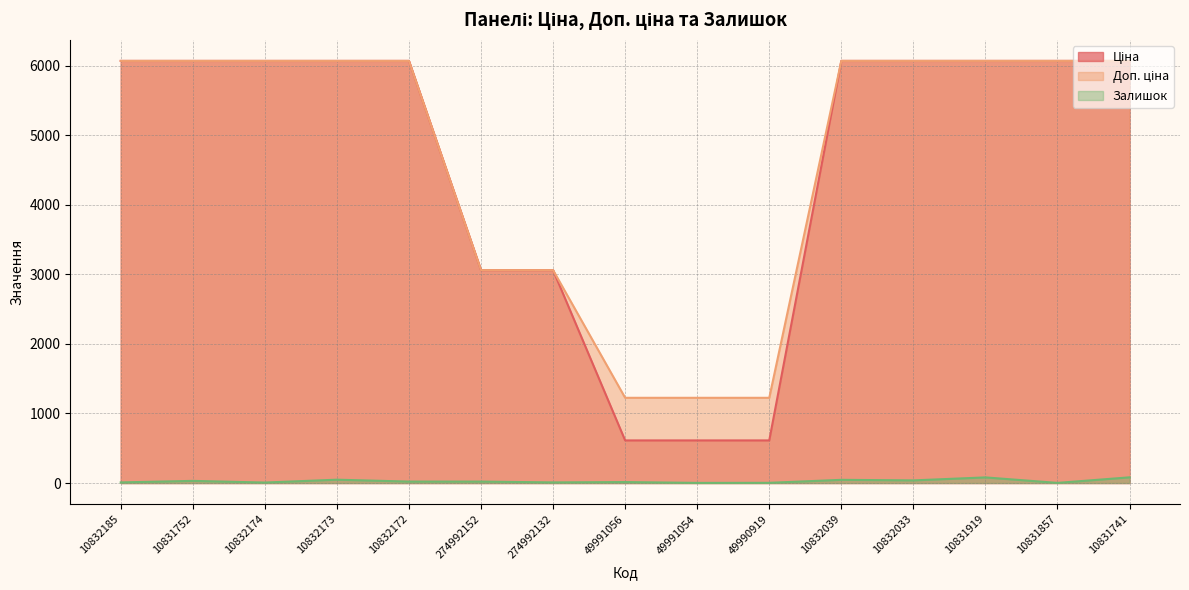

What are all the series names shown in the legend?

Ціна, Доп. ціна, Залишок